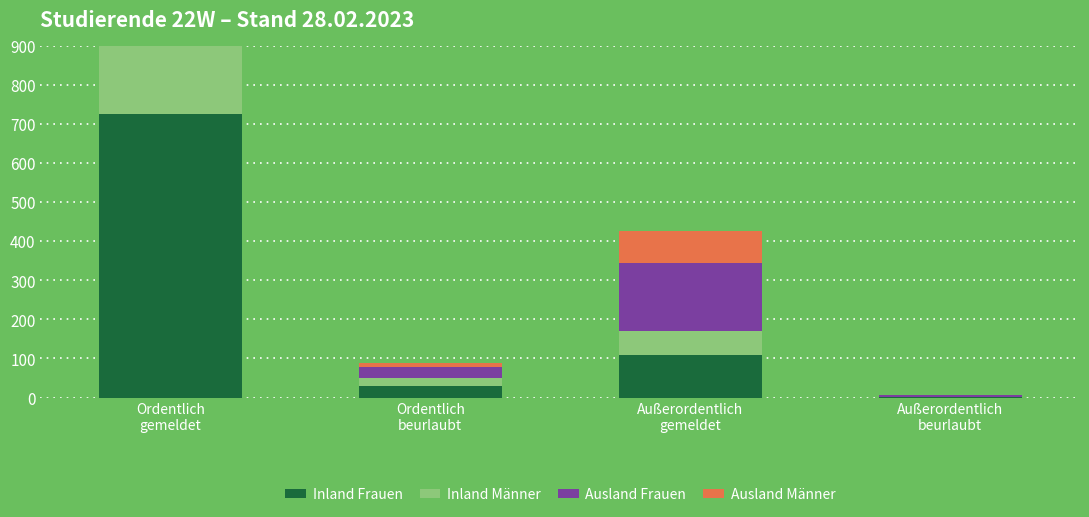

What is the spread (max minus min) of values at Außerordentlich
beurlaubt?

5